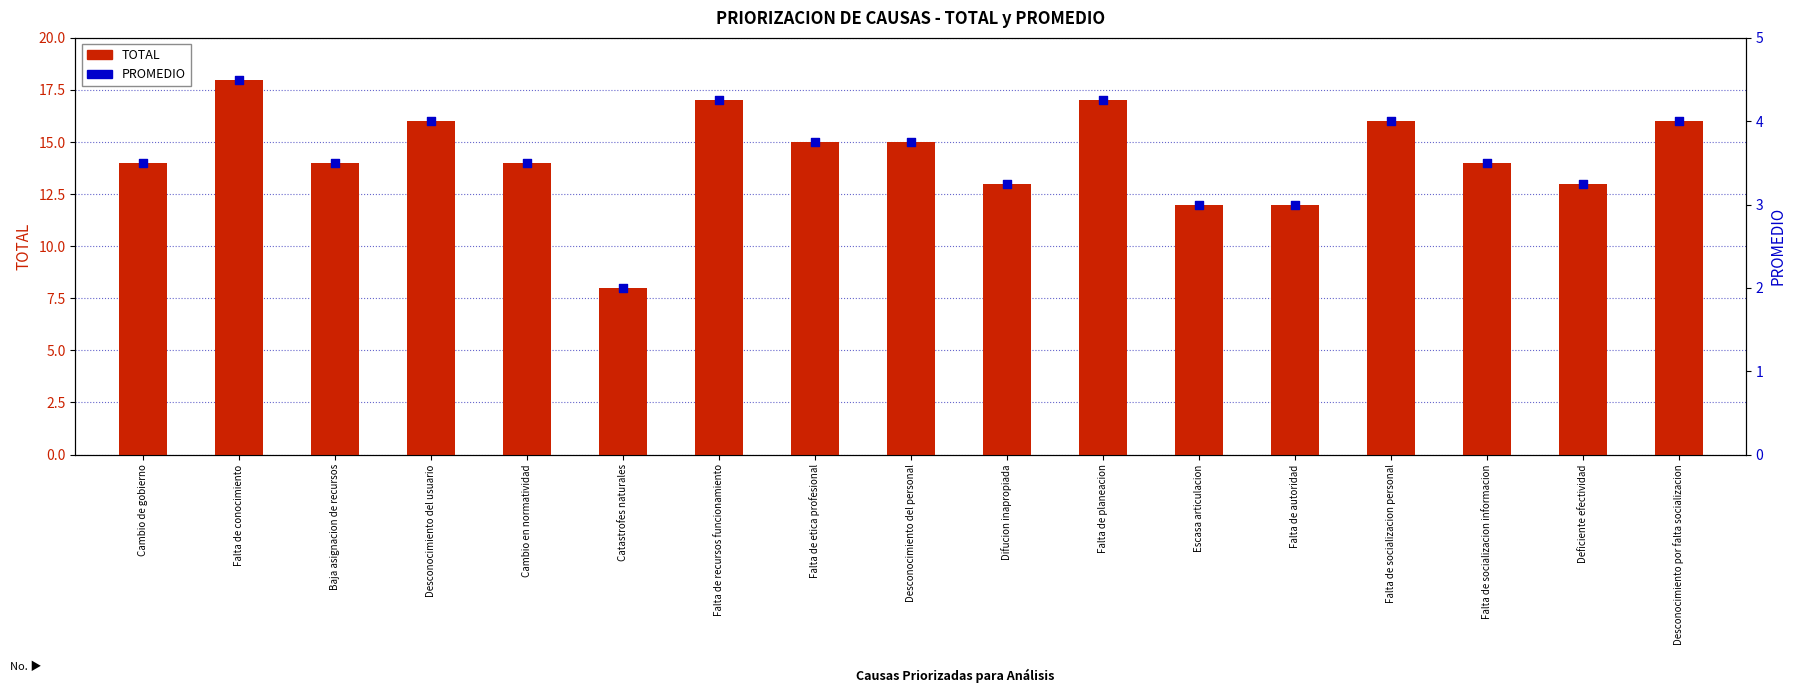

What are all the series names shown in the legend?

TOTAL, PROMEDIO